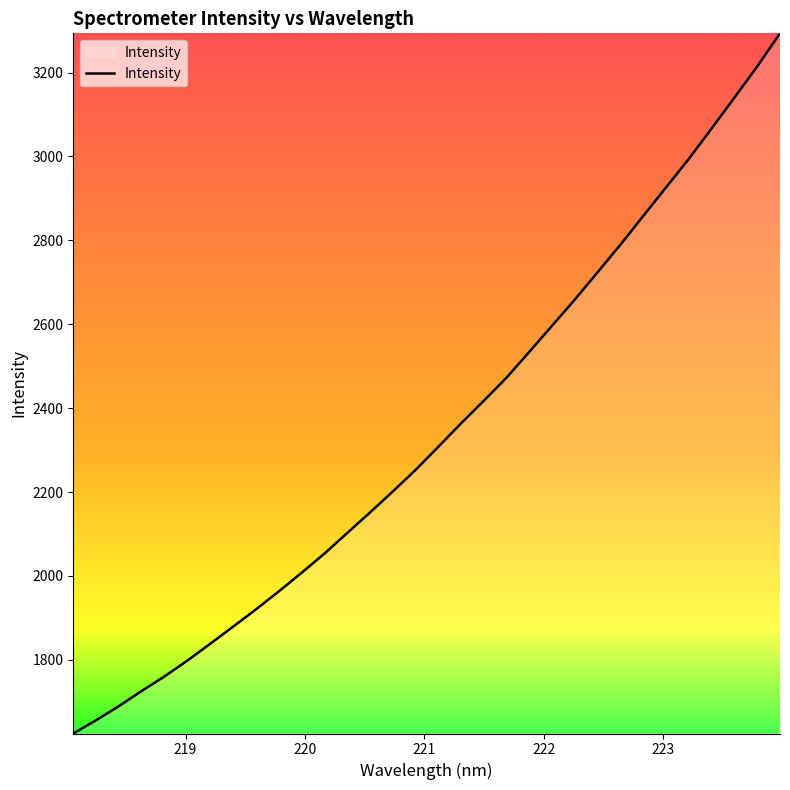

What is the smallest value displayed?

1624.4